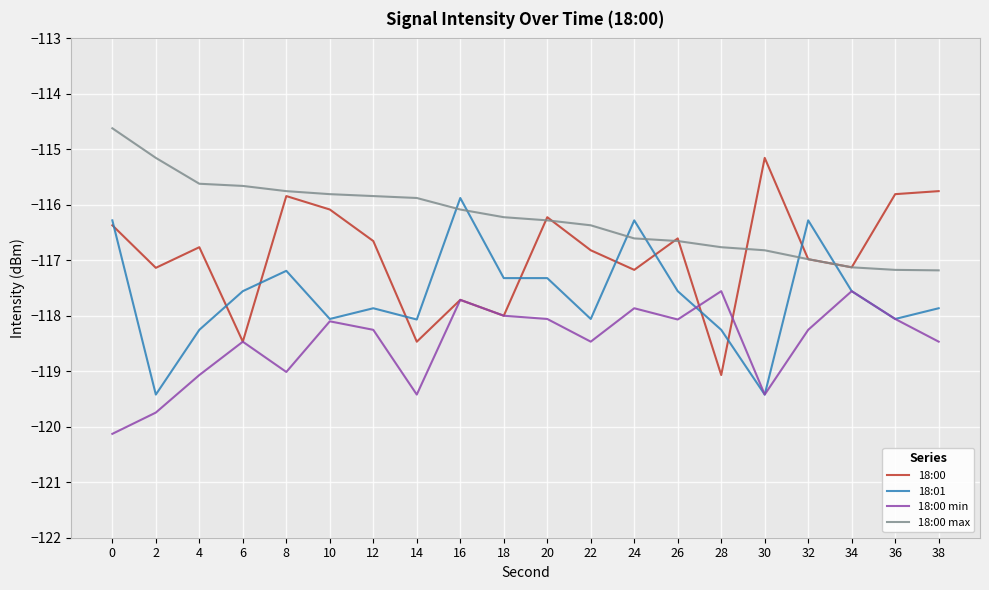

True or false: 18:00 max has a value of -115.9 at 14.

True